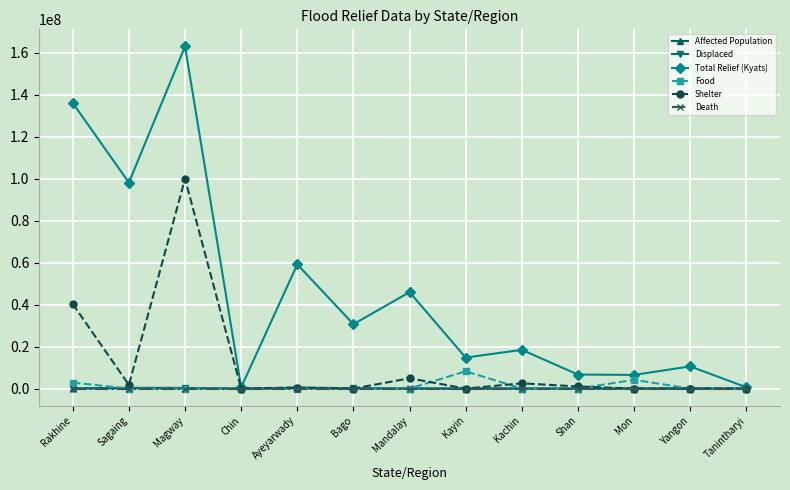

The value of Food at Magway is 0. True or false?

True